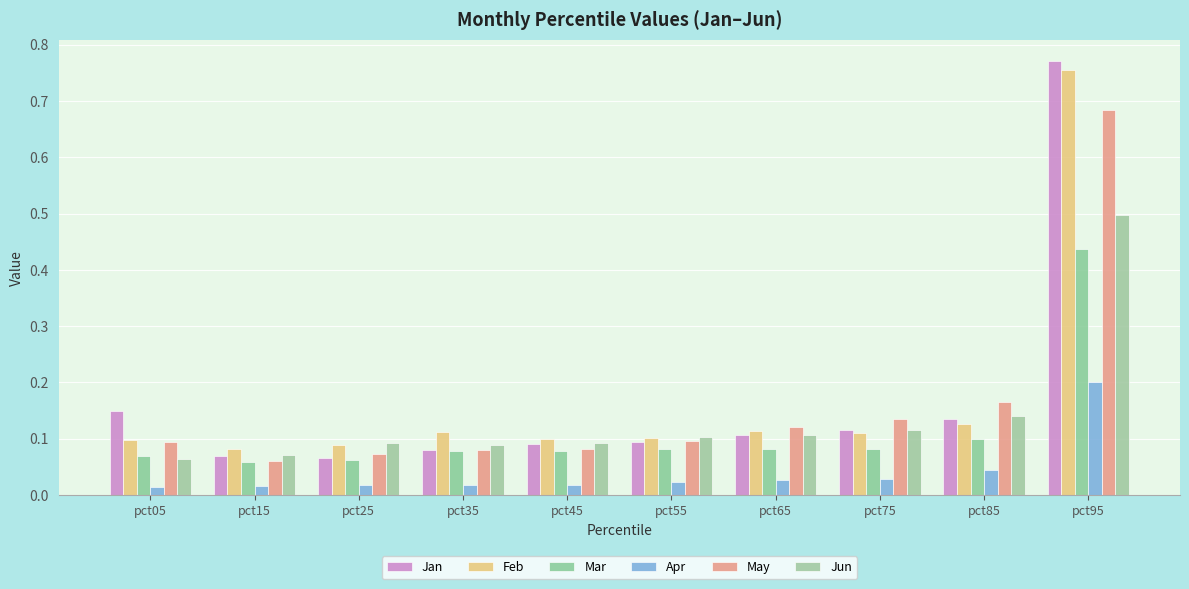

Reading right to left, list all the values displayed in this chart.

Jan: 0.8	0.1	0.1	0.1	0.1	0.1	0.1	0.1	0.1	0.1
Feb: 0.8	0.1	0.1	0.1	0.1	0.1	0.1	0.1	0.1	0.1
Mar: 0.4	0.1	0.1	0.1	0.1	0.1	0.1	0.1	0.1	0.1
Apr: 0.2	0.0	0.0	0.0	0.0	0.0	0.0	0.0	0.0	0.0
May: 0.7	0.2	0.1	0.1	0.1	0.1	0.1	0.1	0.1	0.1
Jun: 0.5	0.1	0.1	0.1	0.1	0.1	0.1	0.1	0.1	0.1